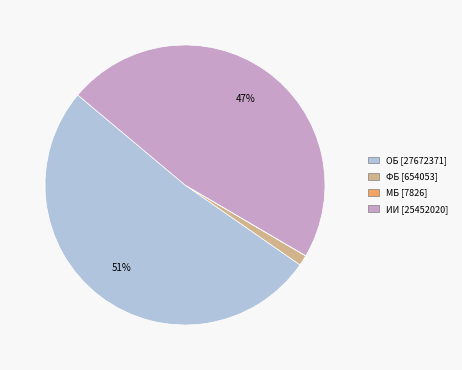

Approximately how many times larger is the value at ИИ compared to ОБ?

0.9